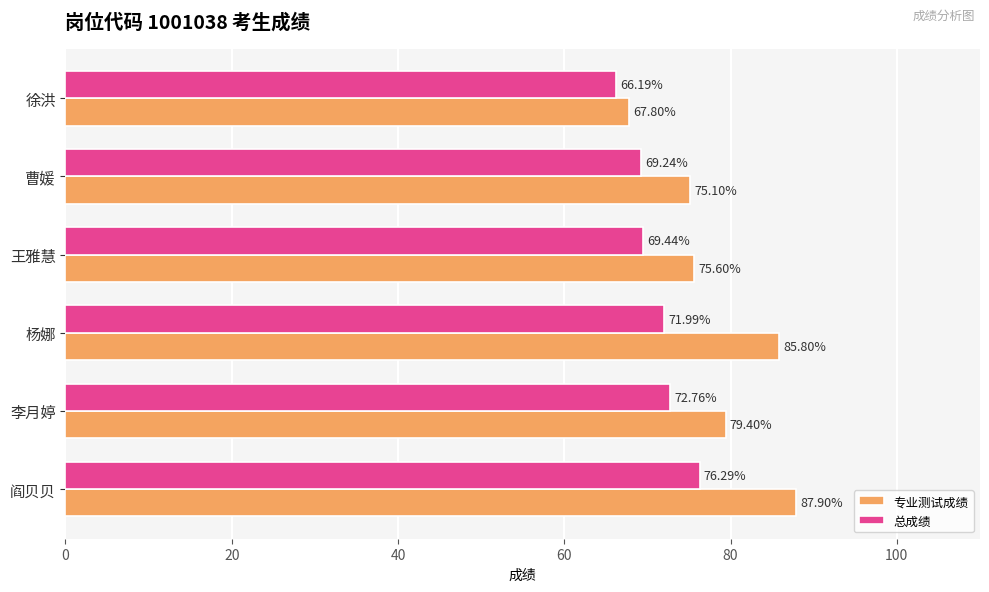

What is the difference between the highest and lowest values at 王雅慧?

6.2